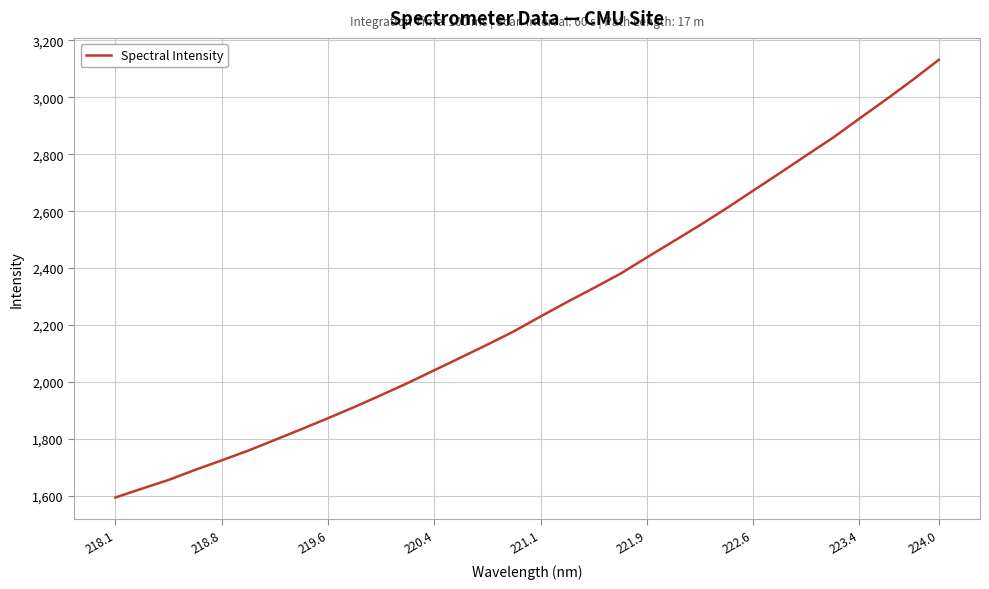

What is the minimum value shown in the chart?

1593.9